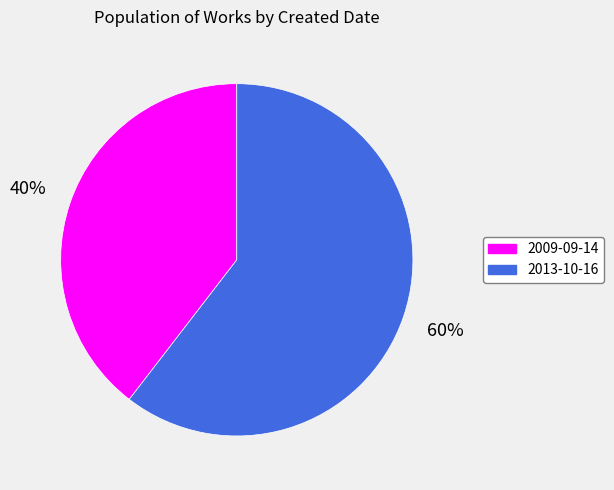

The 2013-10-16 slice represents 60% of the pie. True or false?

True